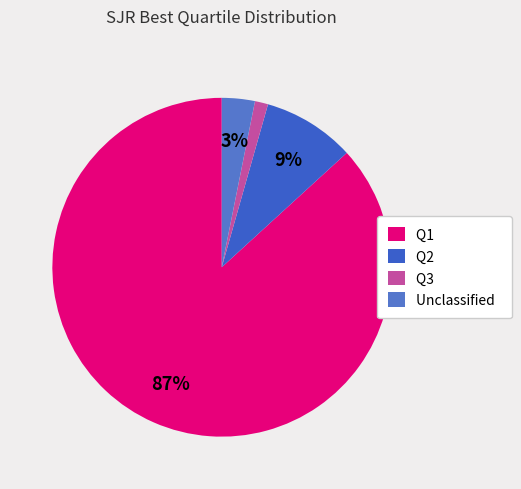

What is the majority slice?

Q1